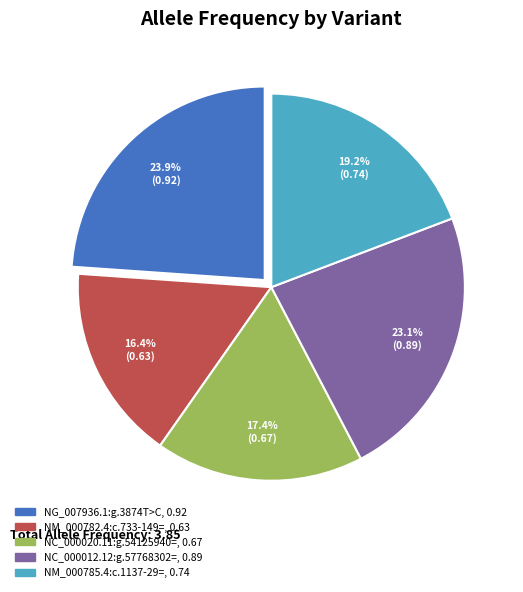

To the nearest percent, what portion does NC_000012.12:g.57768302= represent?

23%